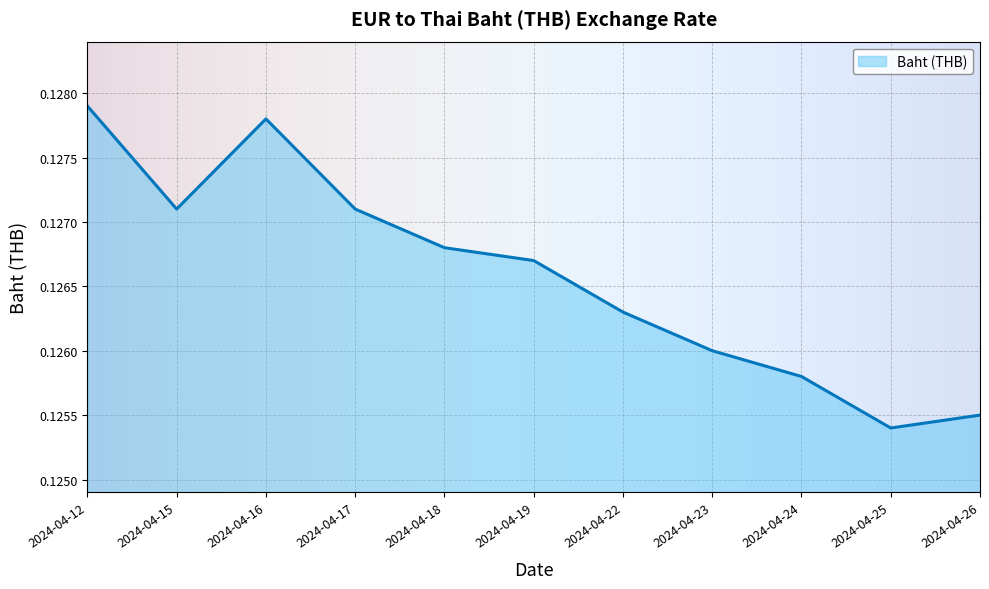

The value at 2024-04-25 is 0.2. True or false?

False